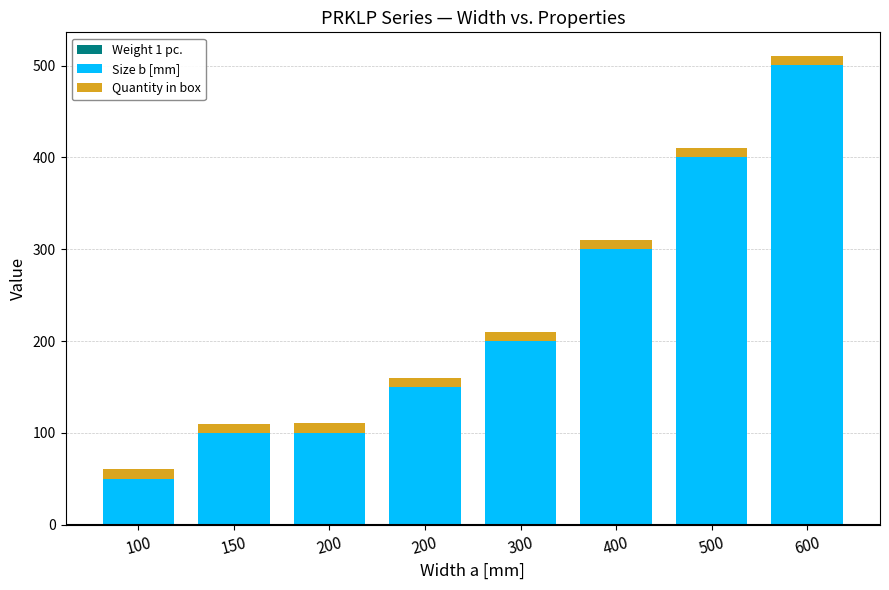

Which series changed the most between 200 and 200?

Size b [mm]